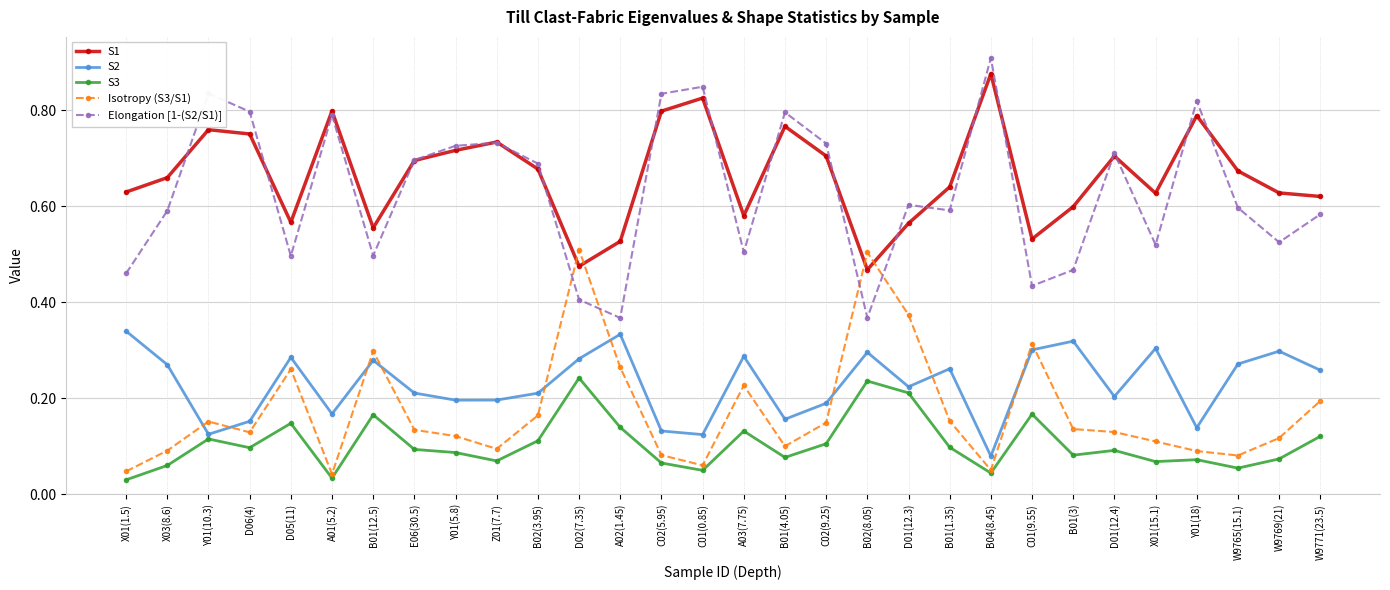

Which category has the highest value in the Elongation [1-(S2/S1)] series?

B04(8.45)